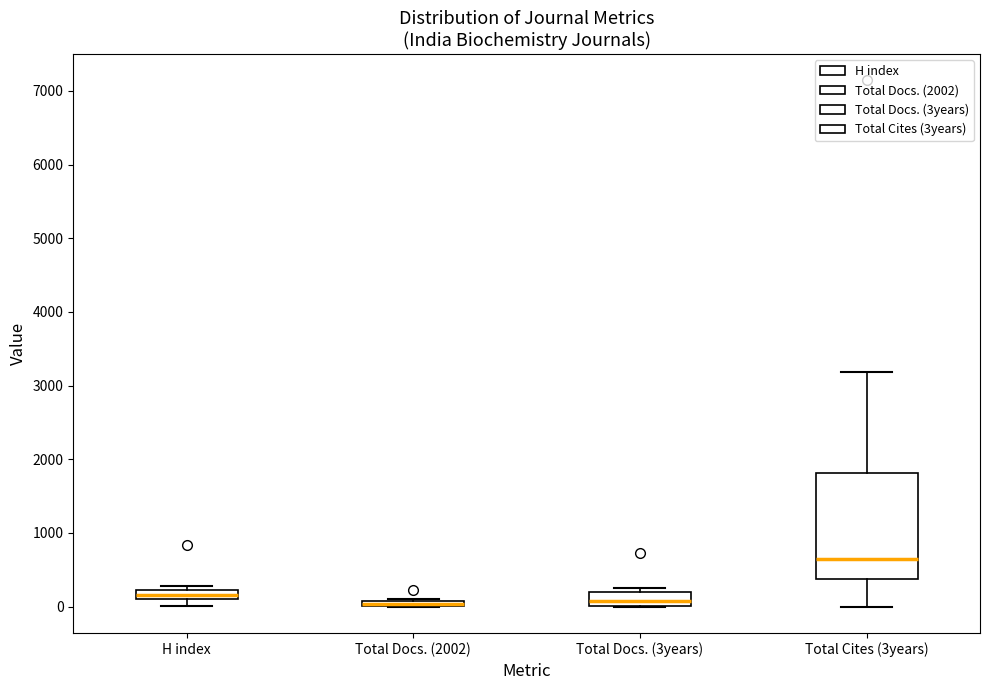

Comparing the boxes themselves (not the whiskers), which one is the tallest?

Total Cites (3years)